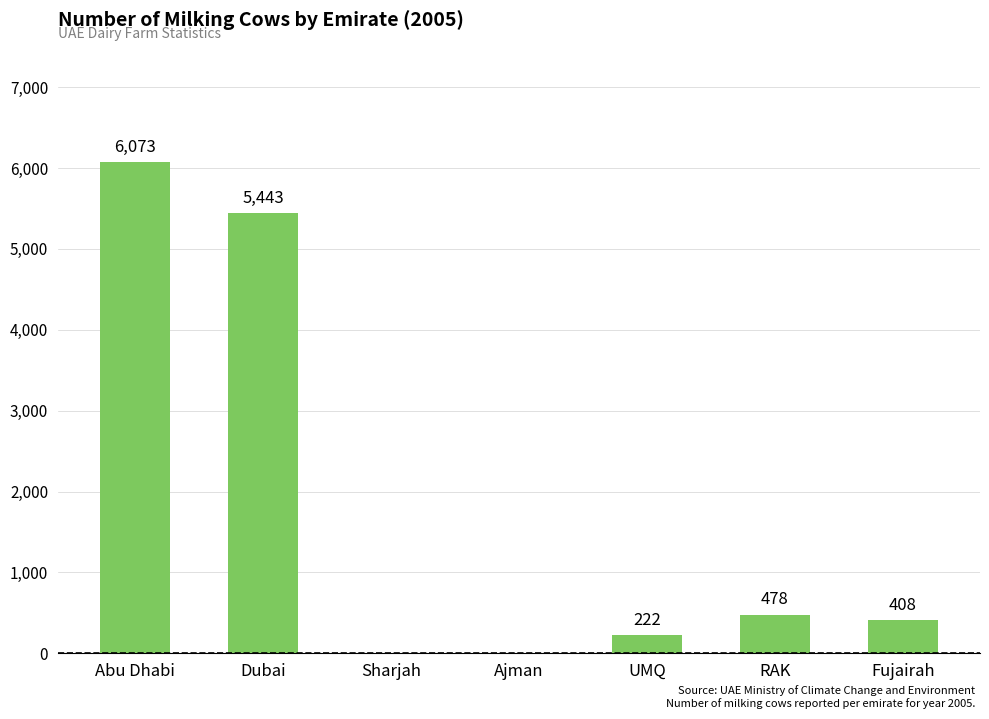

What is the change in value from Sharjah to UMQ?

+222